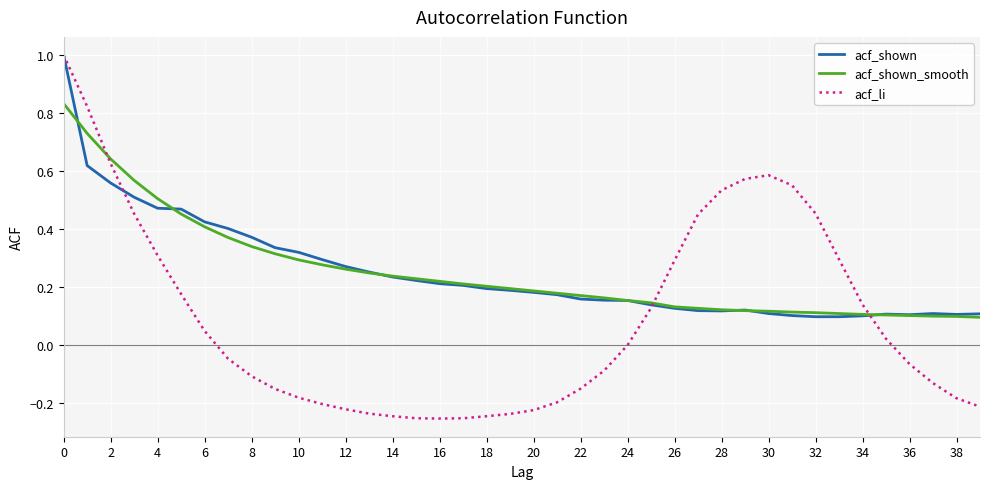

Which series has the largest range (max minus min)?

acf_li